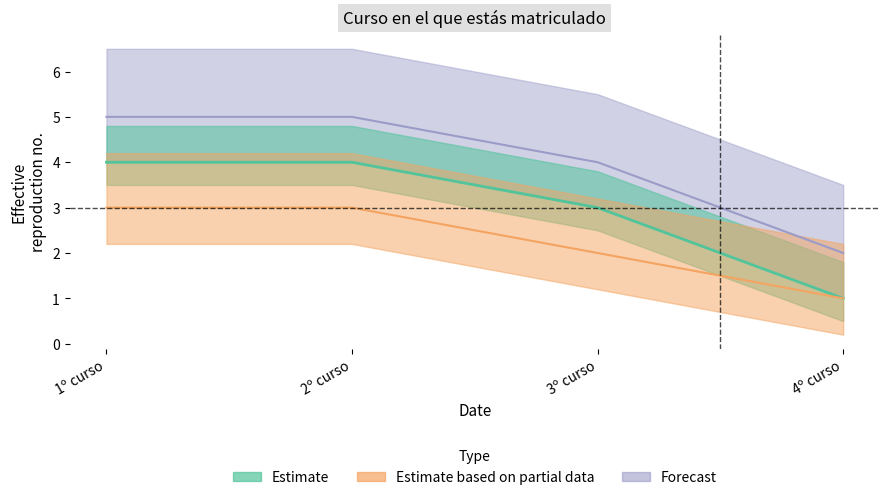

How many lines are shown in the chart?

3